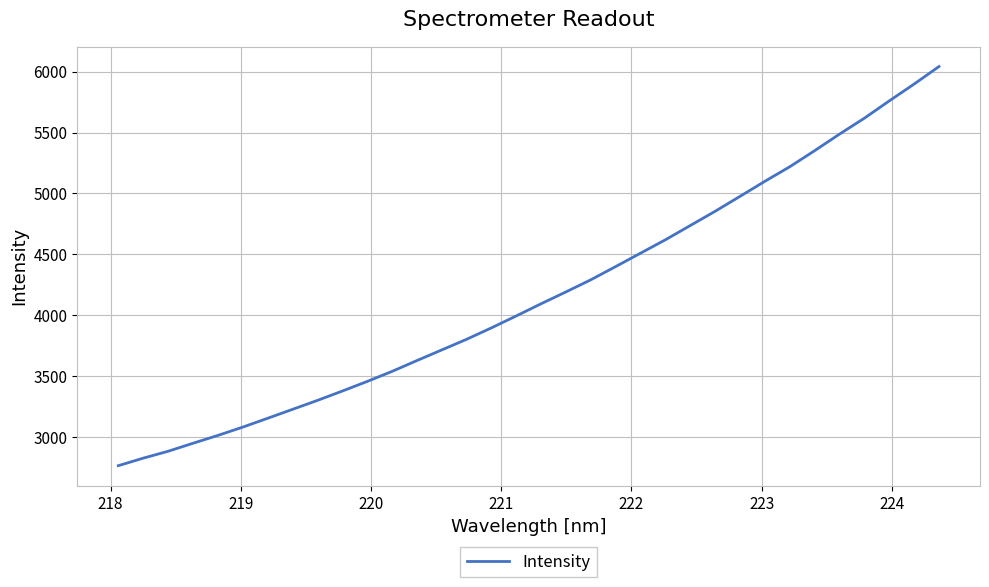

Count the number of categories in the chart.

34